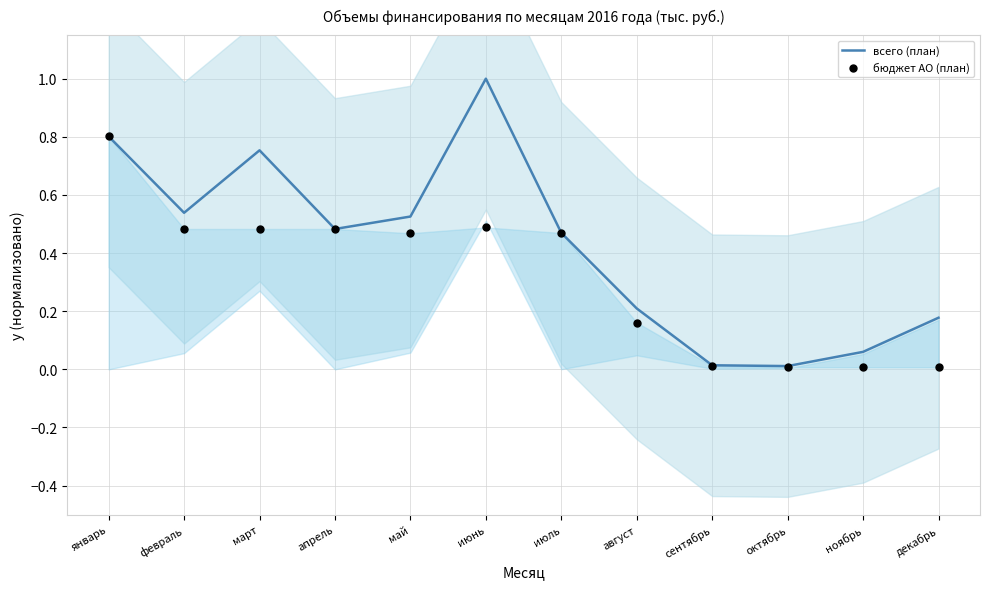

Is the value of всего (план) at июнь greater than the value of бюджет АО (план) at июль?

Yes